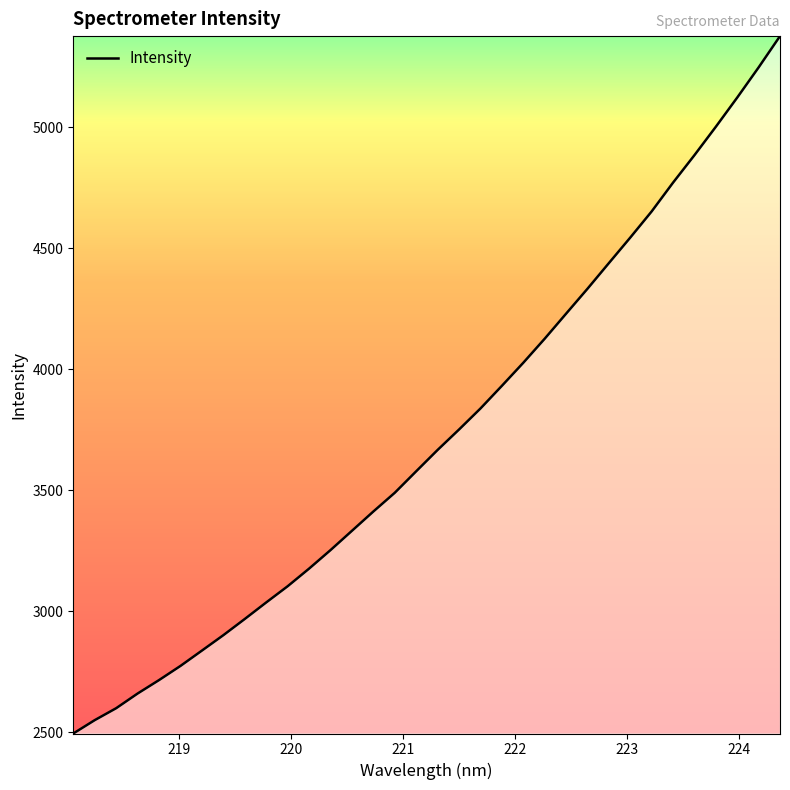

What is the maximum value shown in the chart?

5376.4